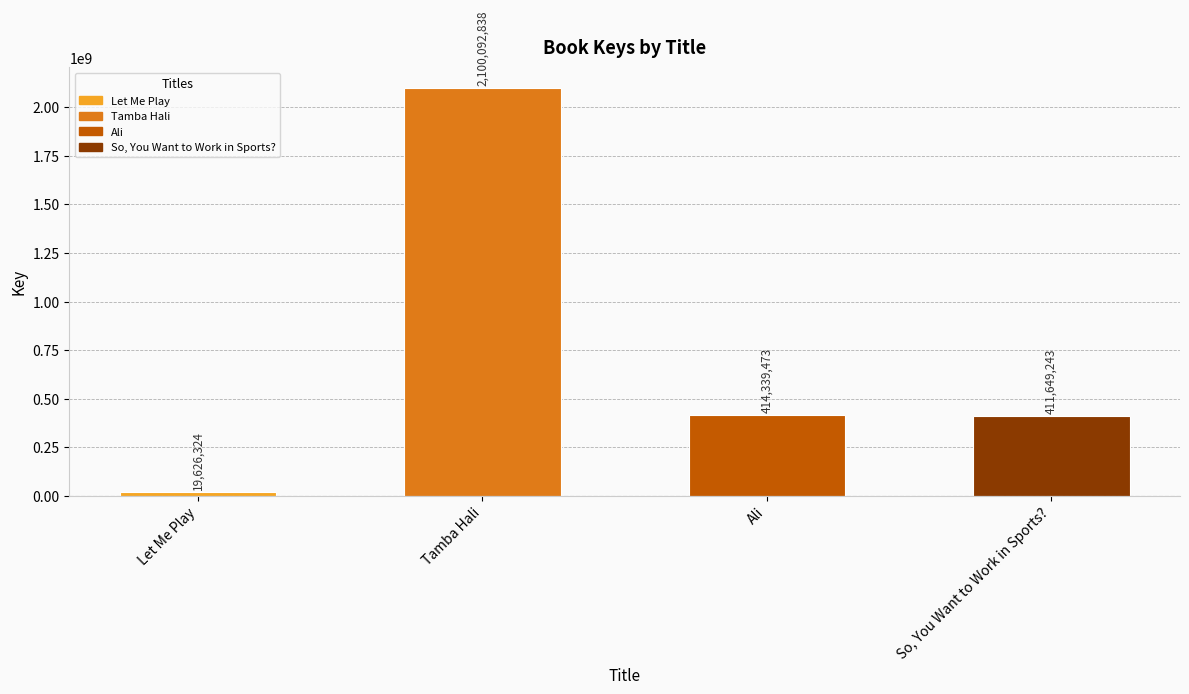

Approximately how many times larger is the value at Tamba Hali compared to Let Me Play?

107.0